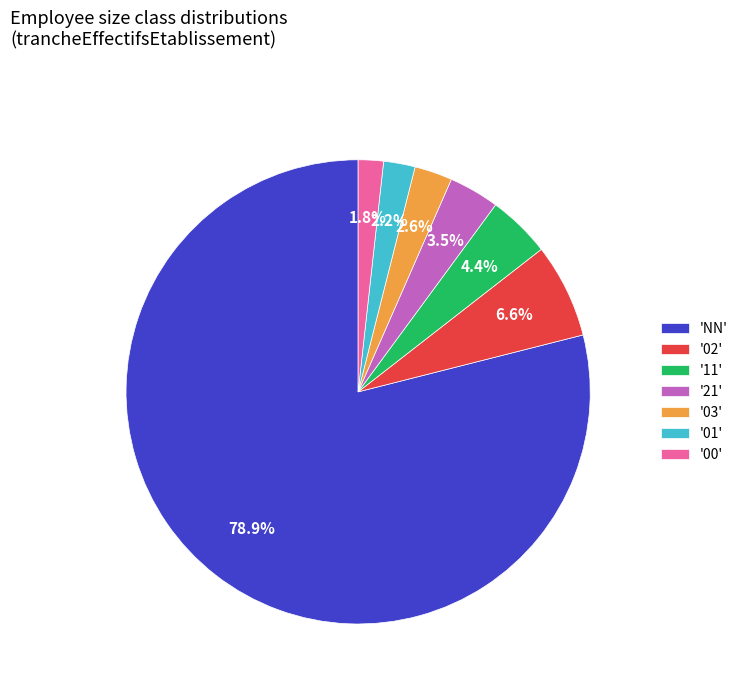

How many slices are in this pie chart?

7